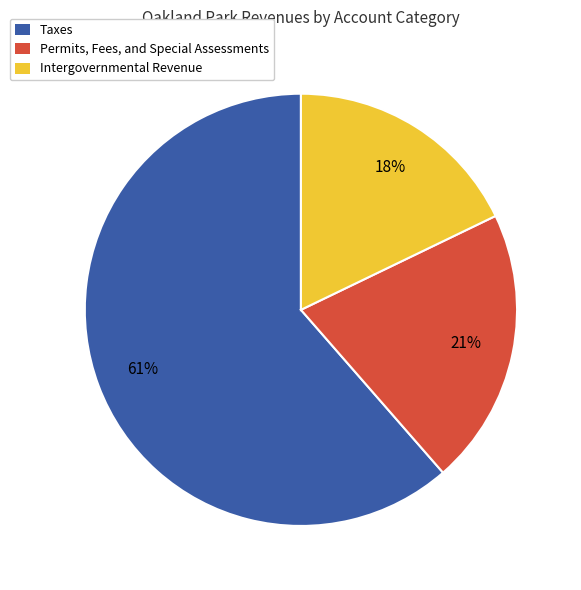

Is the sum of Taxes and Intergovernmental Revenue greater than half?

Yes